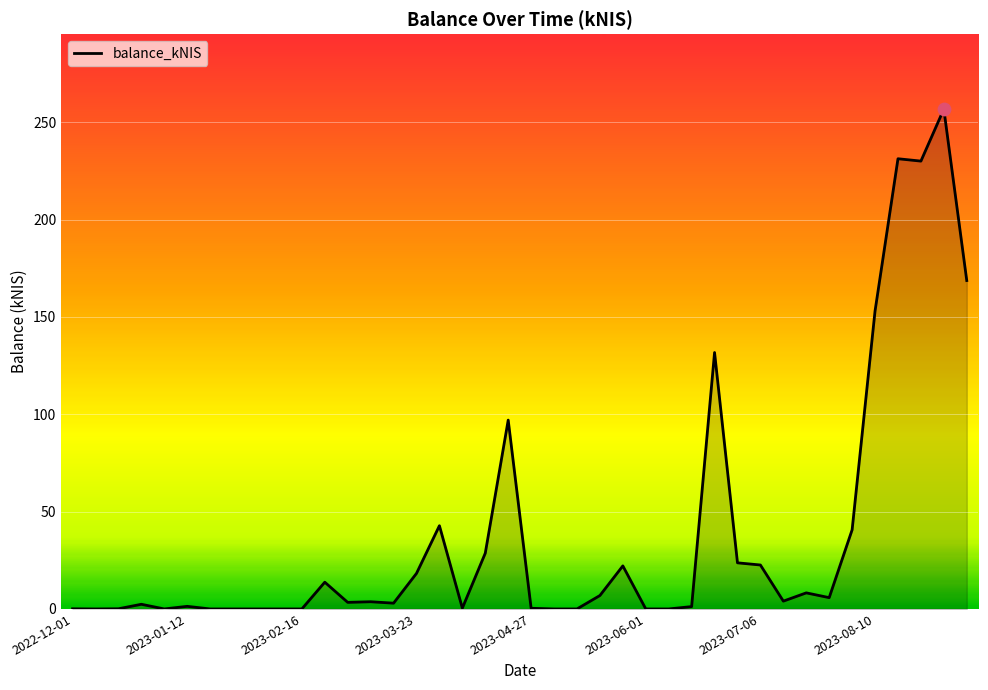

What is the maximum value shown in the chart?

256.7